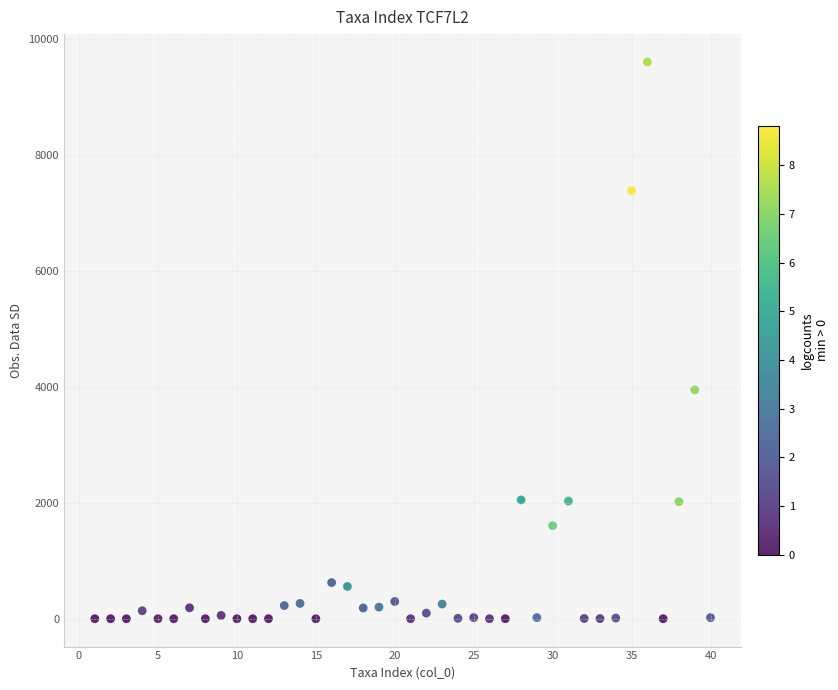

What is the range of Y values (max minus min)?

9611.7